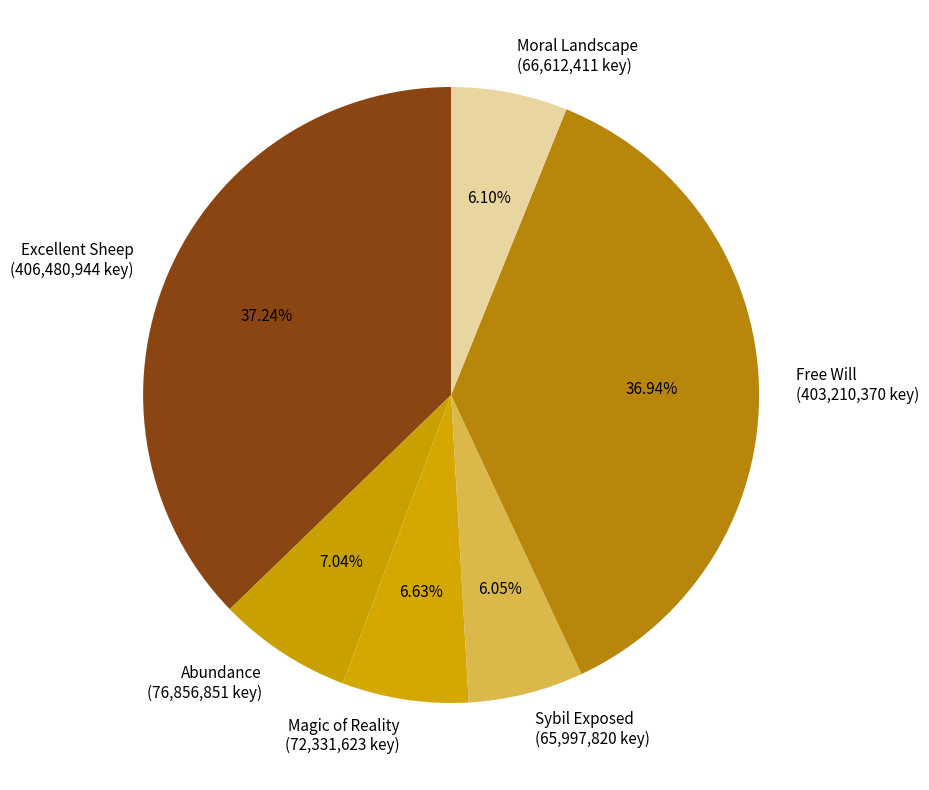

To the nearest percent, what percentage of the pie is Moral Landscape?

6%